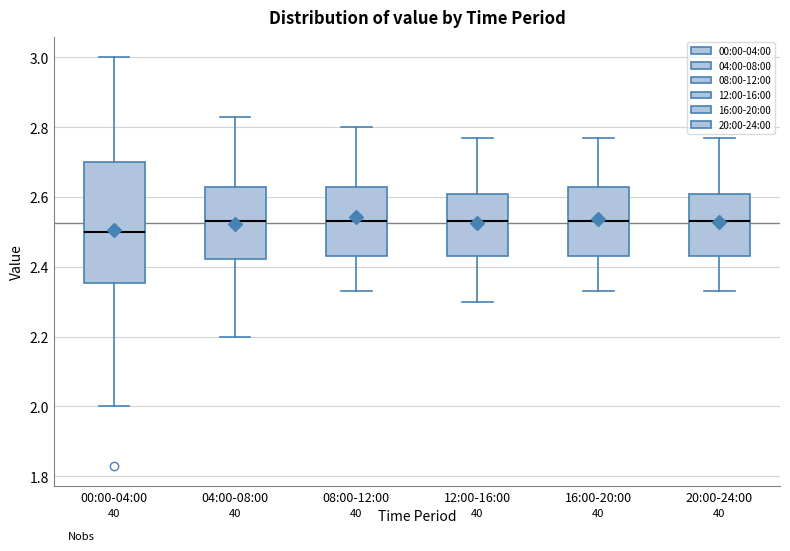

Reading left to right, transcribe this box plot: for each box, give where its median line is, the range the box spans, and where its two whiskers end, as read against the y-axis. The values are not printed on the chart, so give them approximately, as read against the axis.

00:00-04:00: median 2.50, box 2.36 to 2.70, whiskers 2.00 to 3.00
04:00-08:00: median 2.54, box 2.42 to 2.64, whiskers 2.20 to 2.84
08:00-12:00: median 2.54, box 2.44 to 2.64, whiskers 2.34 to 2.80
12:00-16:00: median 2.54, box 2.44 to 2.60, whiskers 2.30 to 2.78
16:00-20:00: median 2.54, box 2.44 to 2.64, whiskers 2.34 to 2.78
20:00-24:00: median 2.54, box 2.44 to 2.60, whiskers 2.34 to 2.78